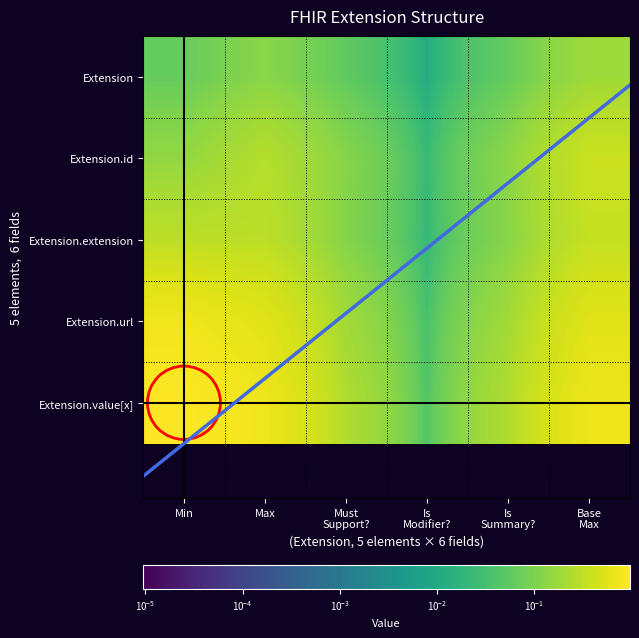

Is the value of Extension.extension at Base Max greater than the value of Extension.value[x] at Base Max?

No